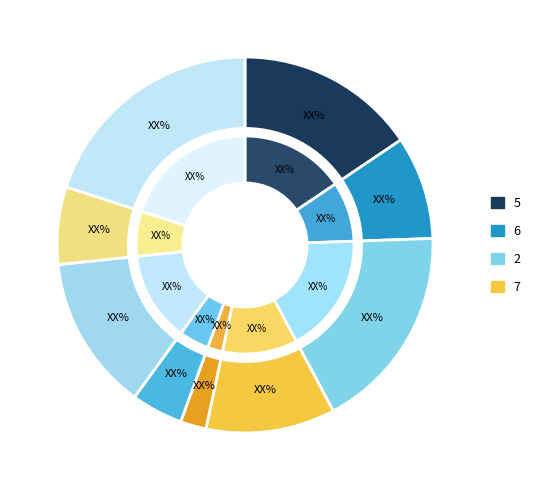

Does any single category account for the majority?

No